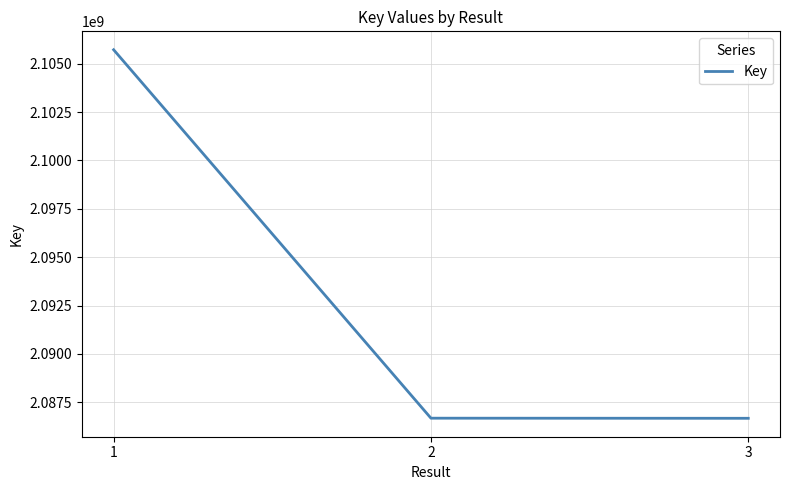

How many lines are shown in the chart?

1